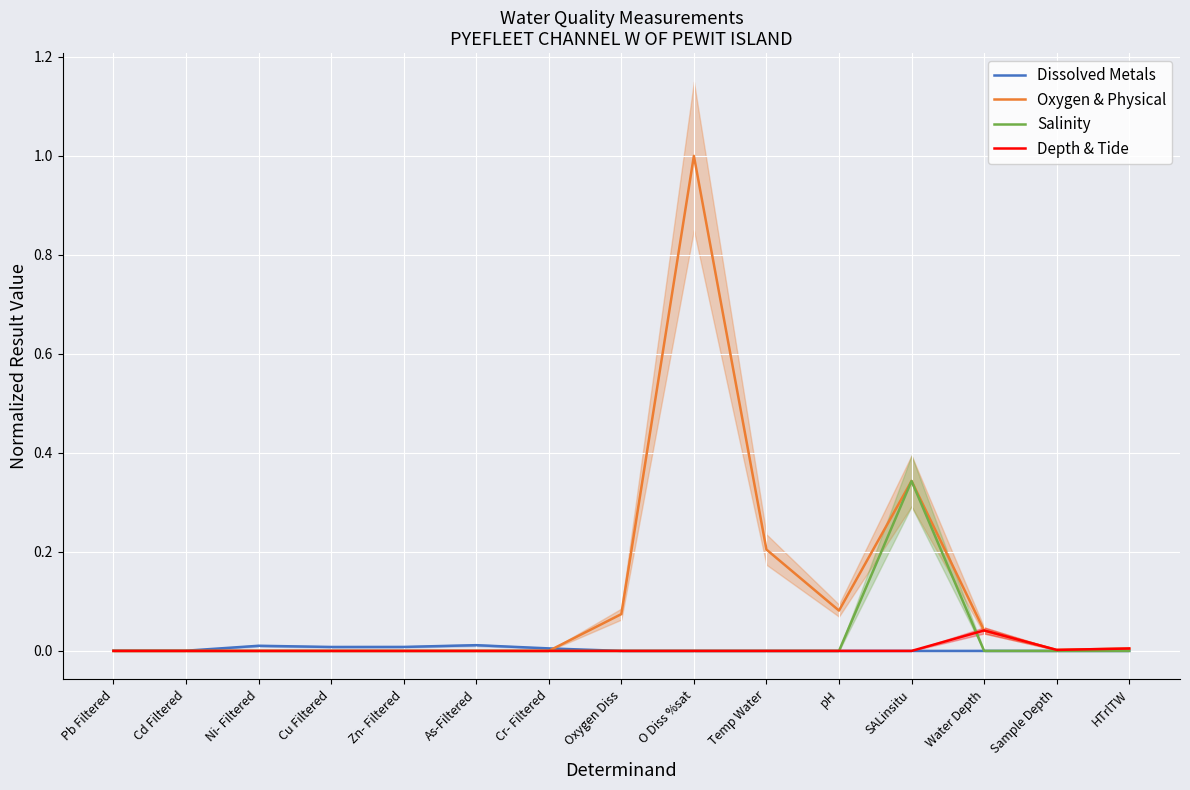

What is the label of the 13th point from the right?

Ni- Filtered